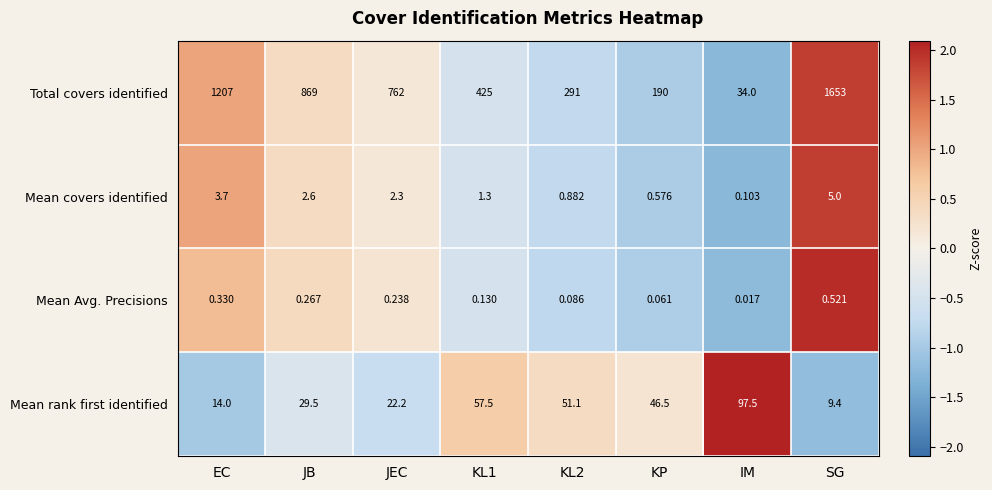

Which series has the largest range (max minus min)?

Total covers identified